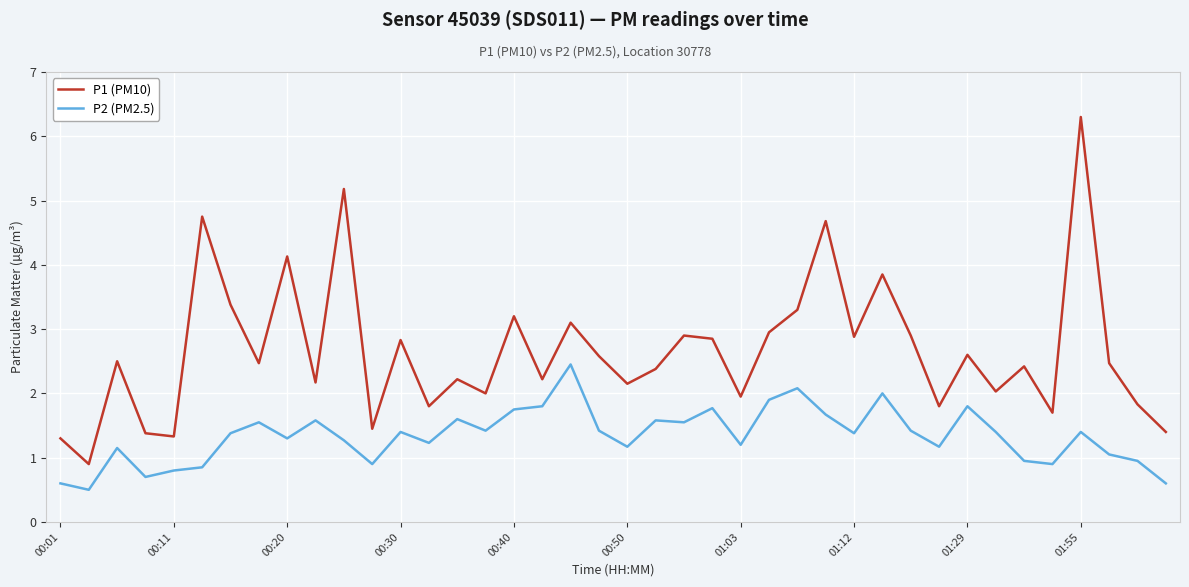

True or false: P1 (PM10) and P2 (PM2.5) cross at least once.

False